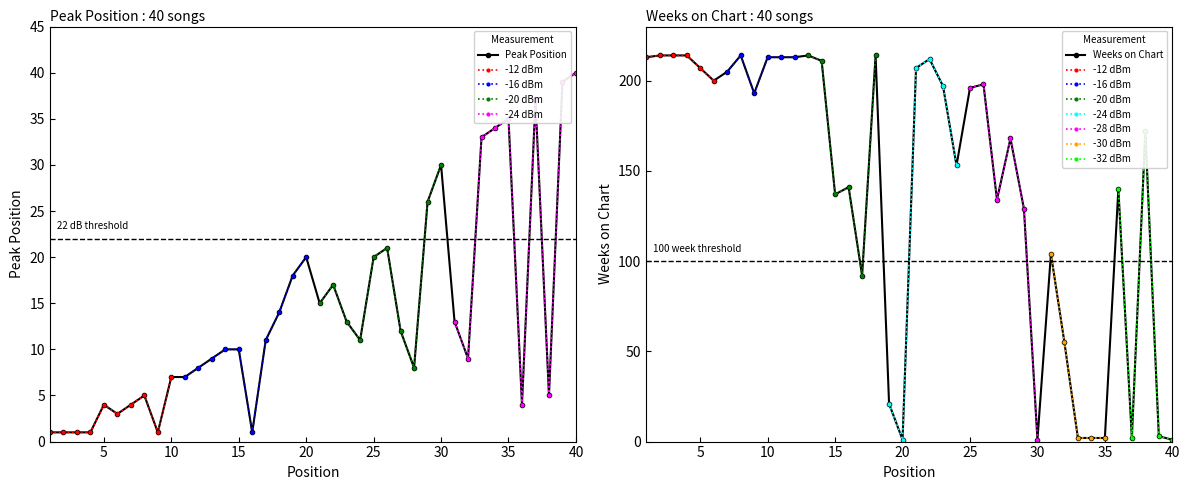

What is the average value of the Peak Position series?

14